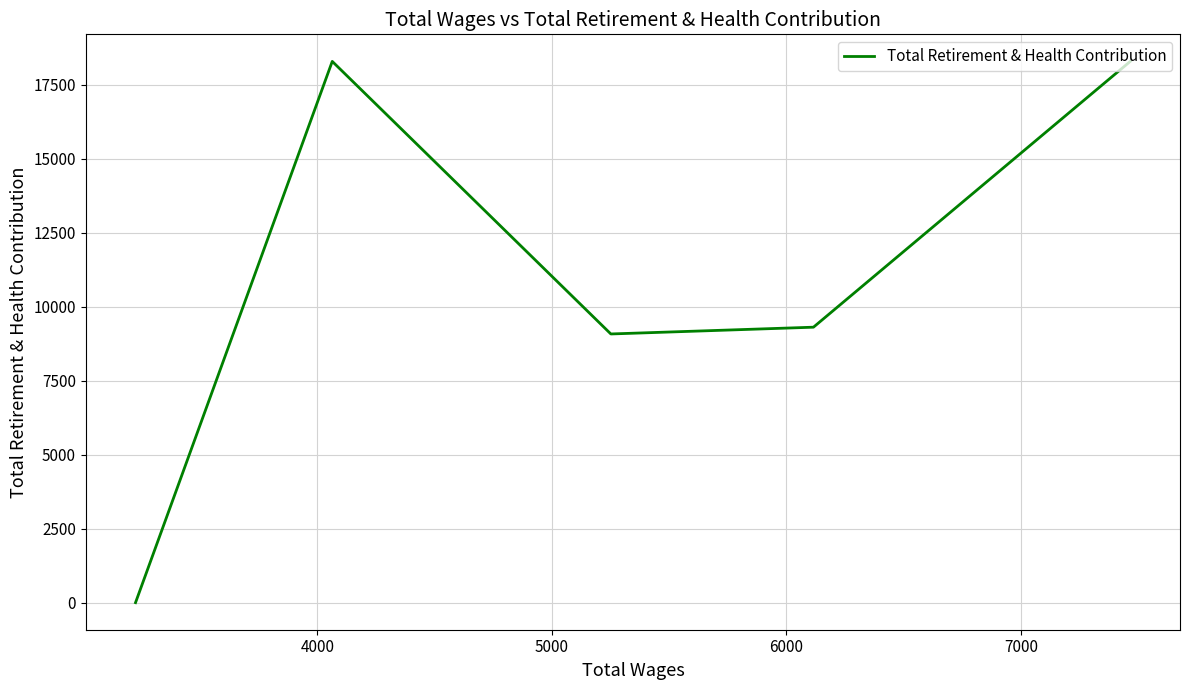

True or false: the data has more than 0 interior local peaks.

True